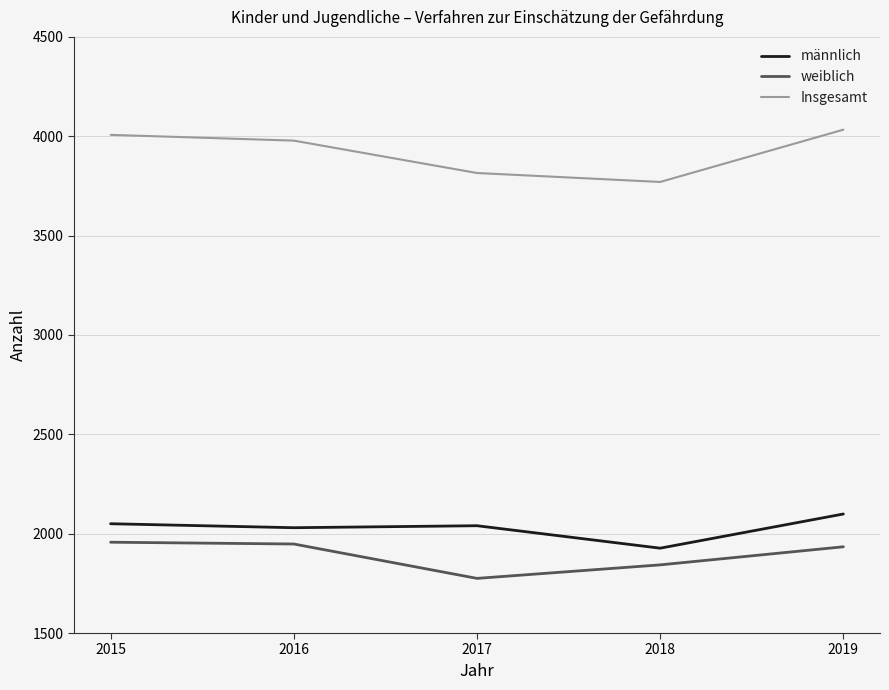

Which series has the largest total across all categories?

Insgesamt